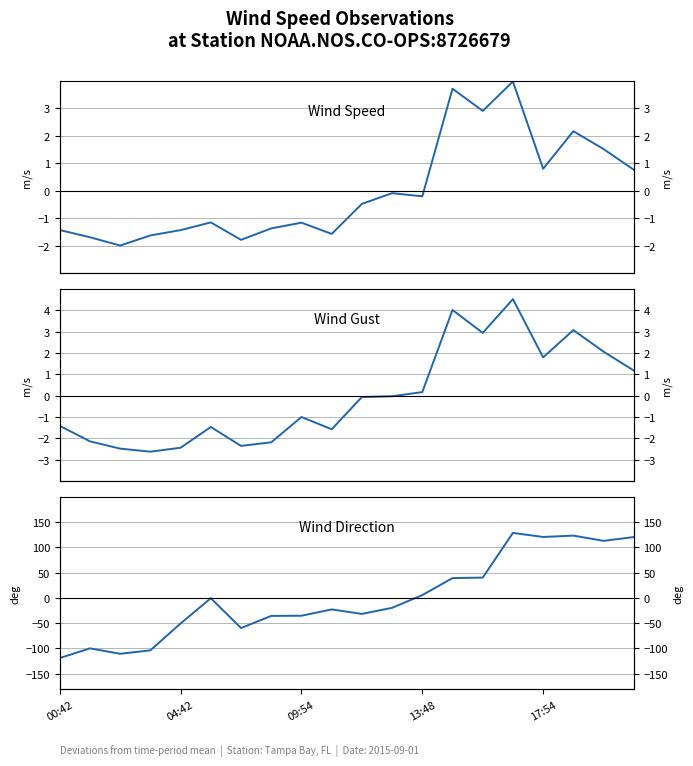

What position from the left is 04:42?

5